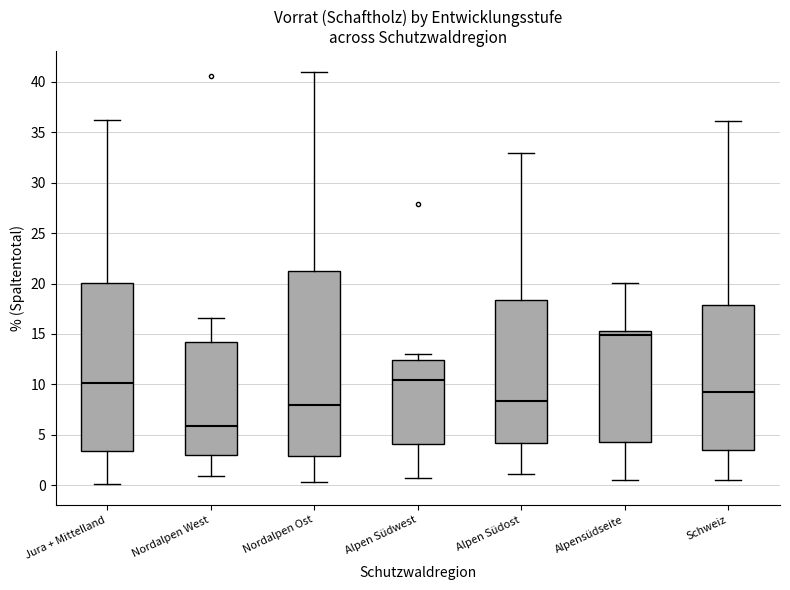

Reading left to right, read every box against the y-axis: the position of its median line, the range the box covers, and the ends of its whiskers. The values are not printed on the chart, so give them approximately, as read against the axis.

Jura + Mittelland: median 10.0, box 3.5 to 20.0, whiskers 0.0 to 36.0
Nordalpen West: median 6.0, box 3.0 to 14.0, whiskers 1.0 to 16.5
Nordalpen Ost: median 8.0, box 3.0 to 21.5, whiskers 0.5 to 41.0
Alpen Südwest: median 10.5, box 4.0 to 12.5, whiskers 0.5 to 13.0
Alpen Südost: median 8.5, box 4.0 to 18.5, whiskers 1.0 to 33.0
Alpensüdseite: median 15.0, box 4.5 to 15.5, whiskers 0.5 to 20.0
Schweiz: median 9.5, box 3.5 to 18.0, whiskers 0.5 to 36.0